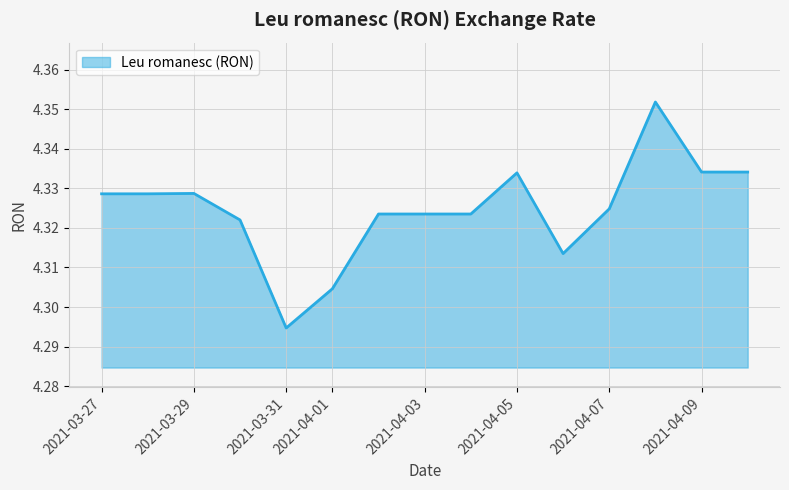

Reading left to right, list all the values displayed in this chart.

2021-03-27=4.3	2021-03-28=4.3	2021-03-29=4.3	2021-03-30=4.3	2021-03-31=4.3	2021-04-01=4.3	2021-04-02=4.3	2021-04-03=4.3	2021-04-04=4.3	2021-04-05=4.3	2021-04-06=4.3	2021-04-07=4.3	2021-04-08=4.4	2021-04-09=4.3	2021-04-10=4.3